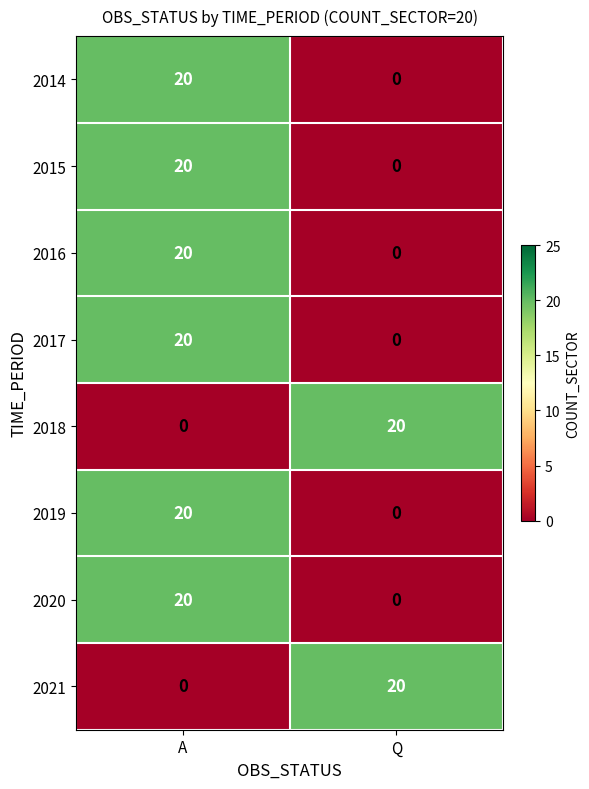

What is the total value across all series at Q?

40